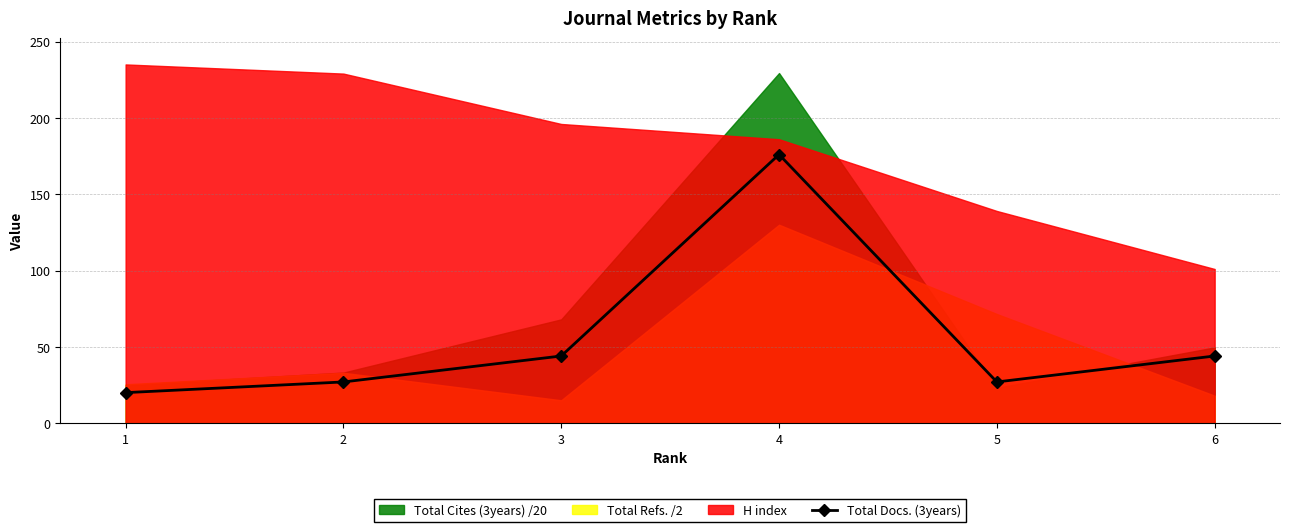

Rank the categories by value from highest to lowest.

4, 3, 6, 2, 5, 1